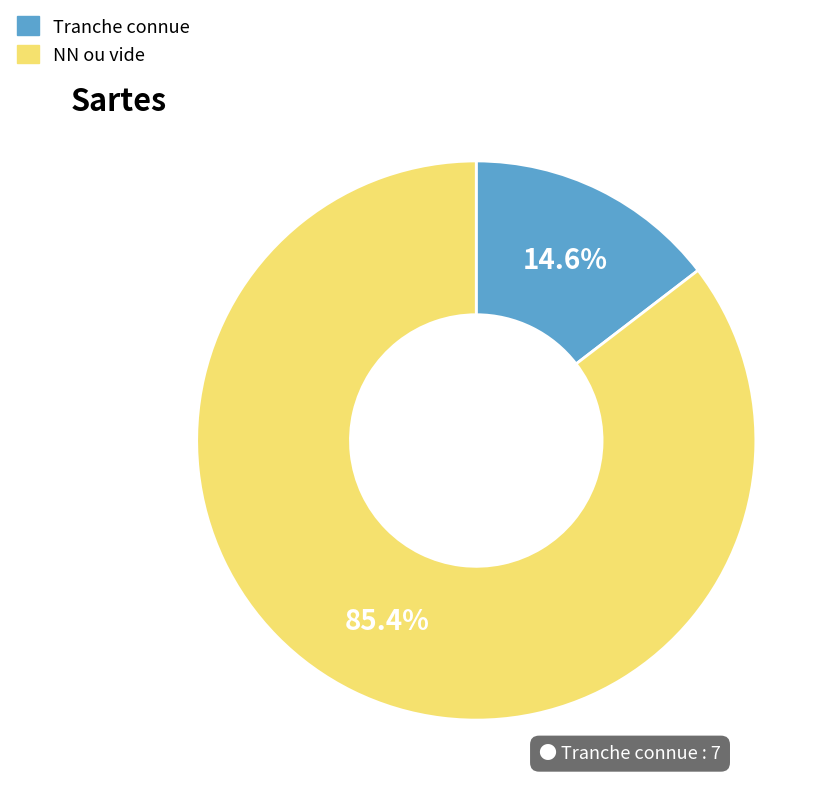

Which slice is the smallest?

Tranche connue